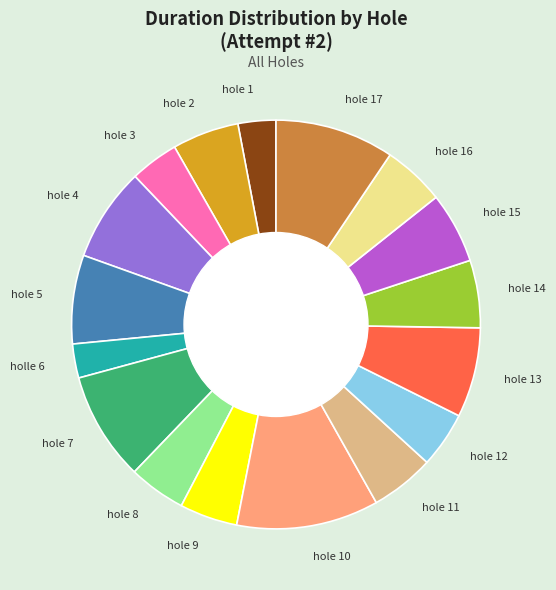

Does hole 12 represent more than half of the total?

No